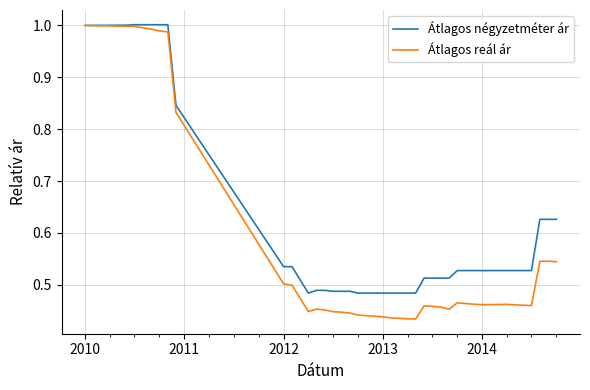

How many categories are shown in the chart?

39